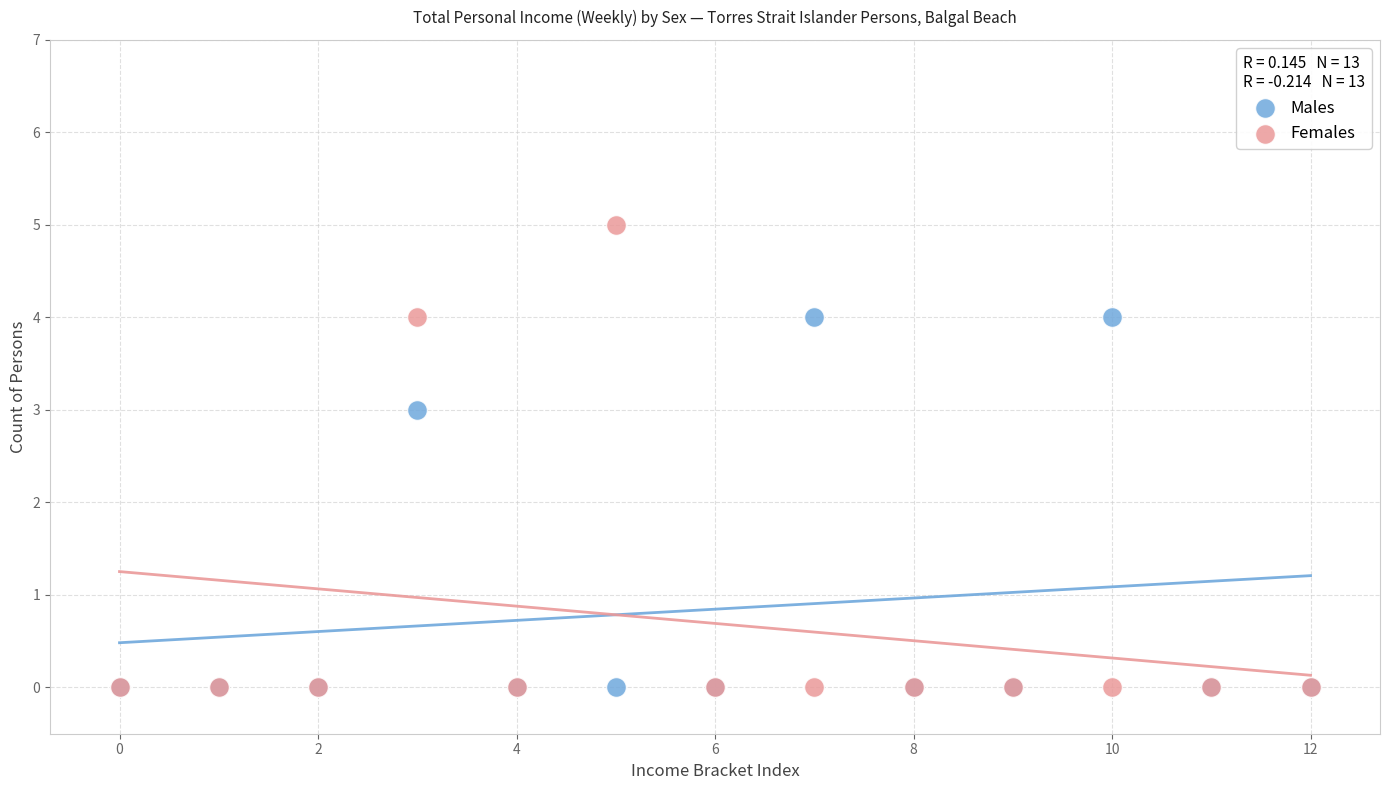

Across all series, what Y value is closest to 2?

3